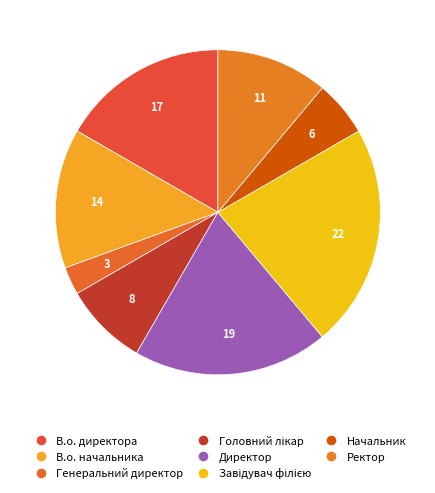

Which slice is the largest?

Завідувач філією